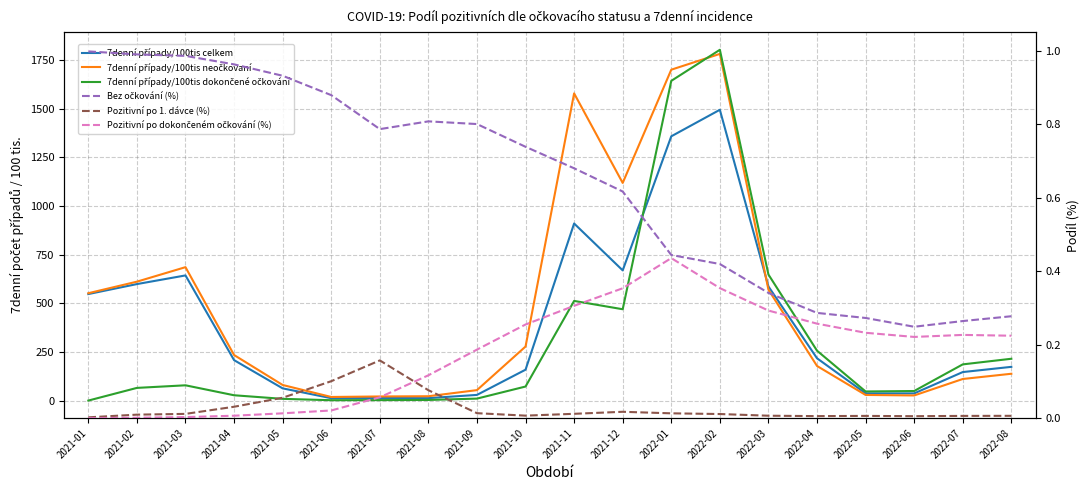

Is it true that Pozitivní po 1. dávce (%) equals 0.0 at 2021-02?

True